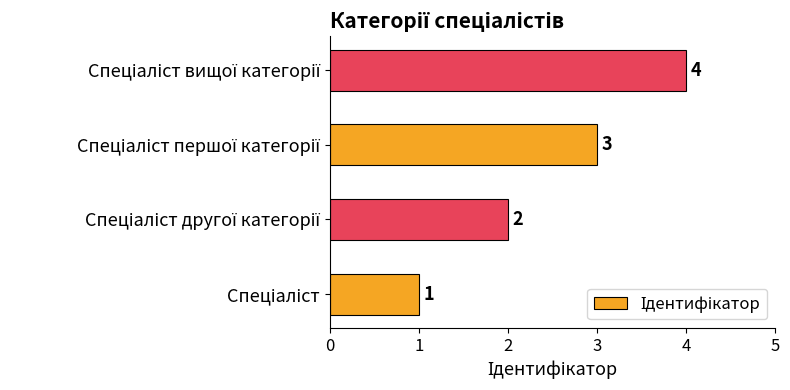

What is the difference between the maximum and minimum values?

3